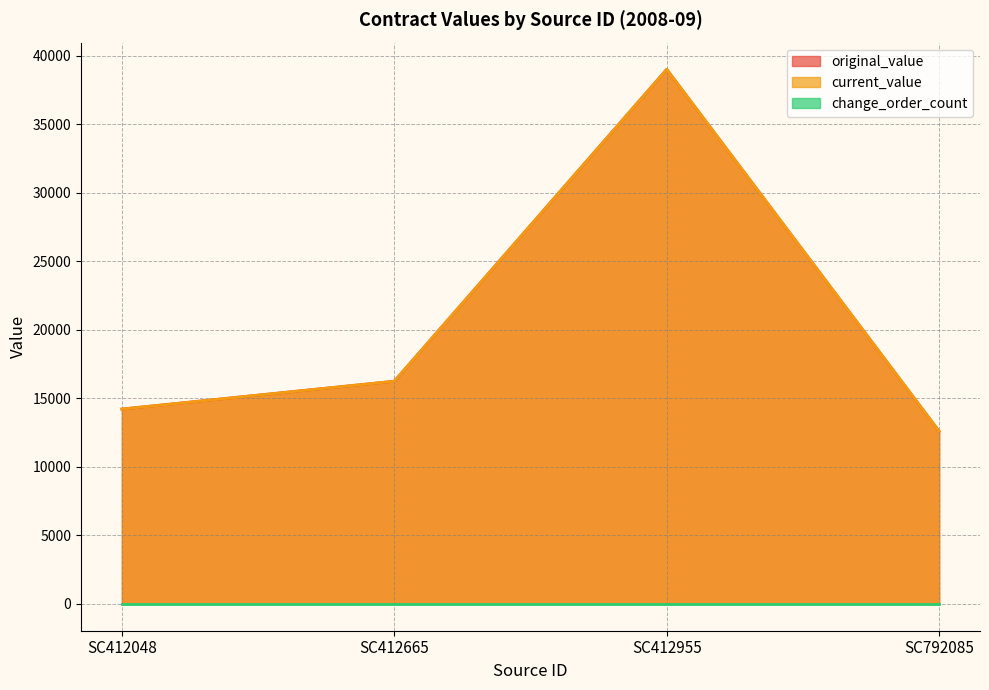

What is the total value across all series at SC412665?

32500